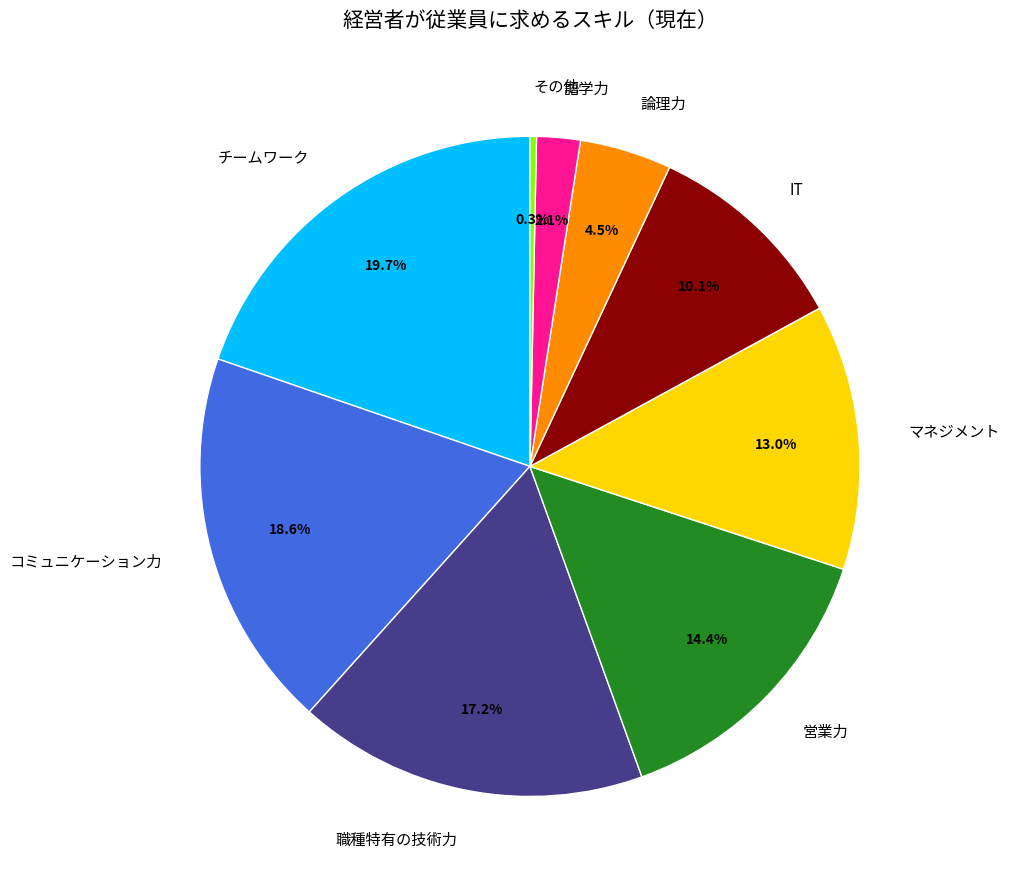

Is it true that 職種特有の技術力 is 24% of the pie?

False